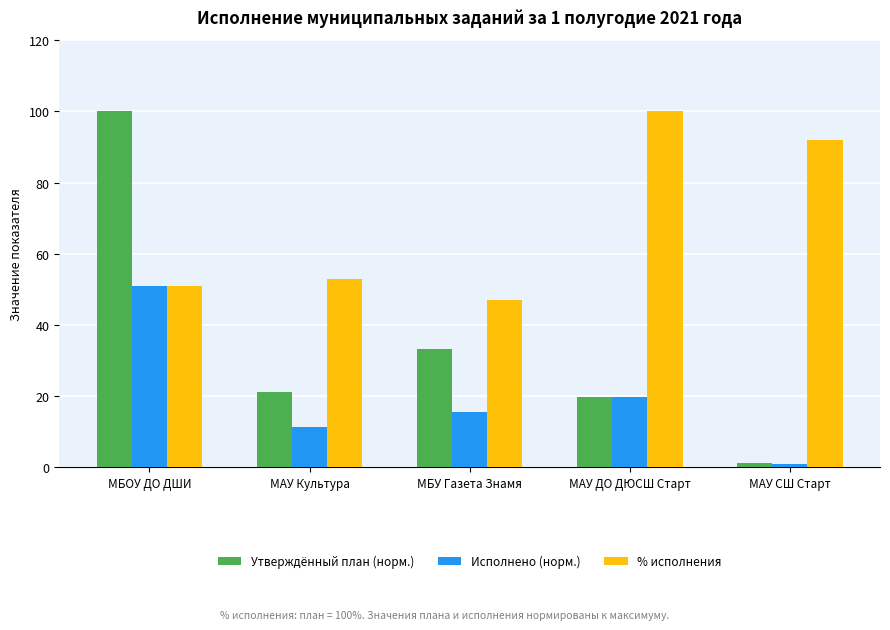

Reading left to right, list all the values displayed in this chart.

Утверждённый план (норм.): 100.0	21.1	33.2	19.8	1.1
Исполнено (норм.): 51.0	11.2	15.6	19.8	1.0
% исполнения: 51.0	52.9	47.1	100.0	91.9